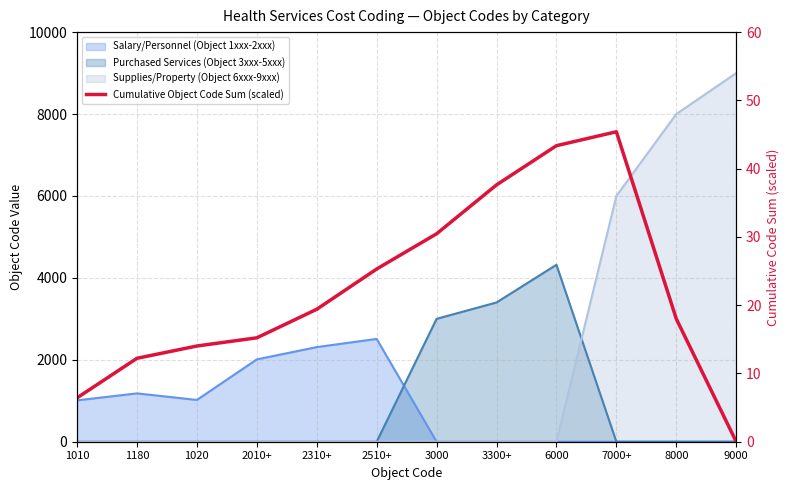

What is the sum of all values?

267.4